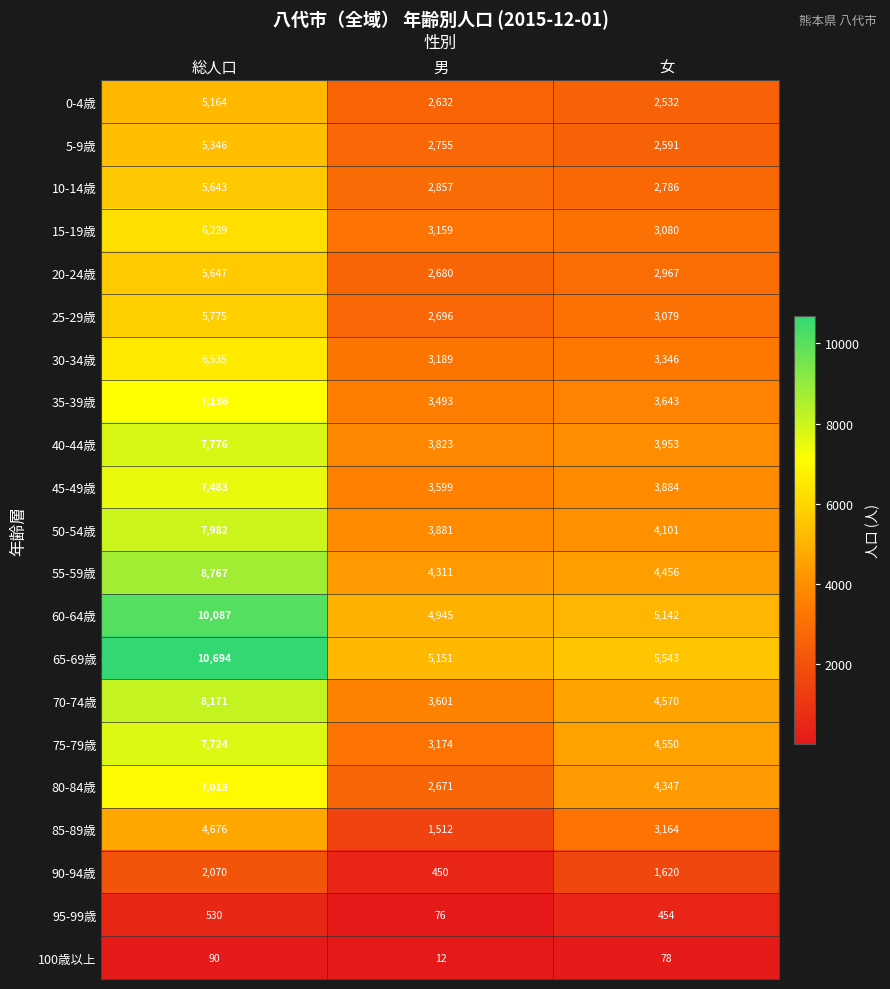

Where does the 80-84歳 series first go above 4347?

総人口